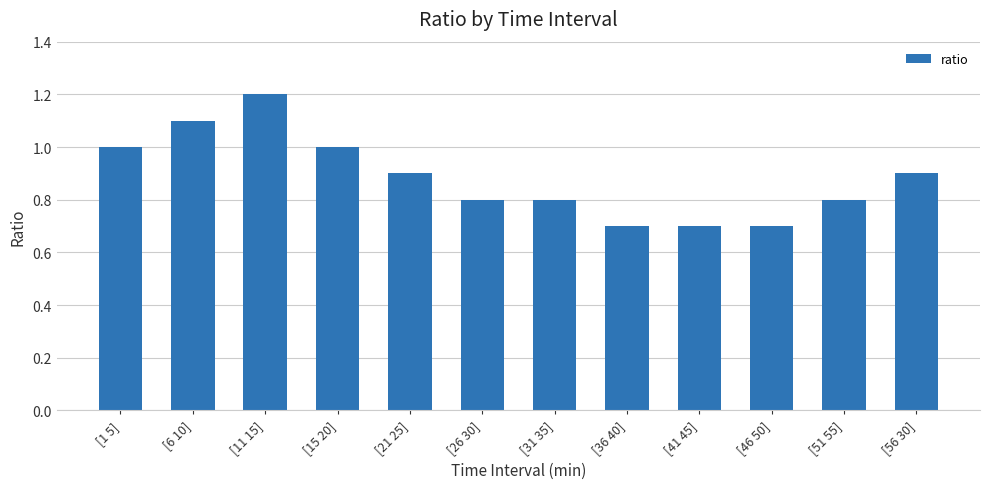

What is the approximate value at [15 20]?

1.0